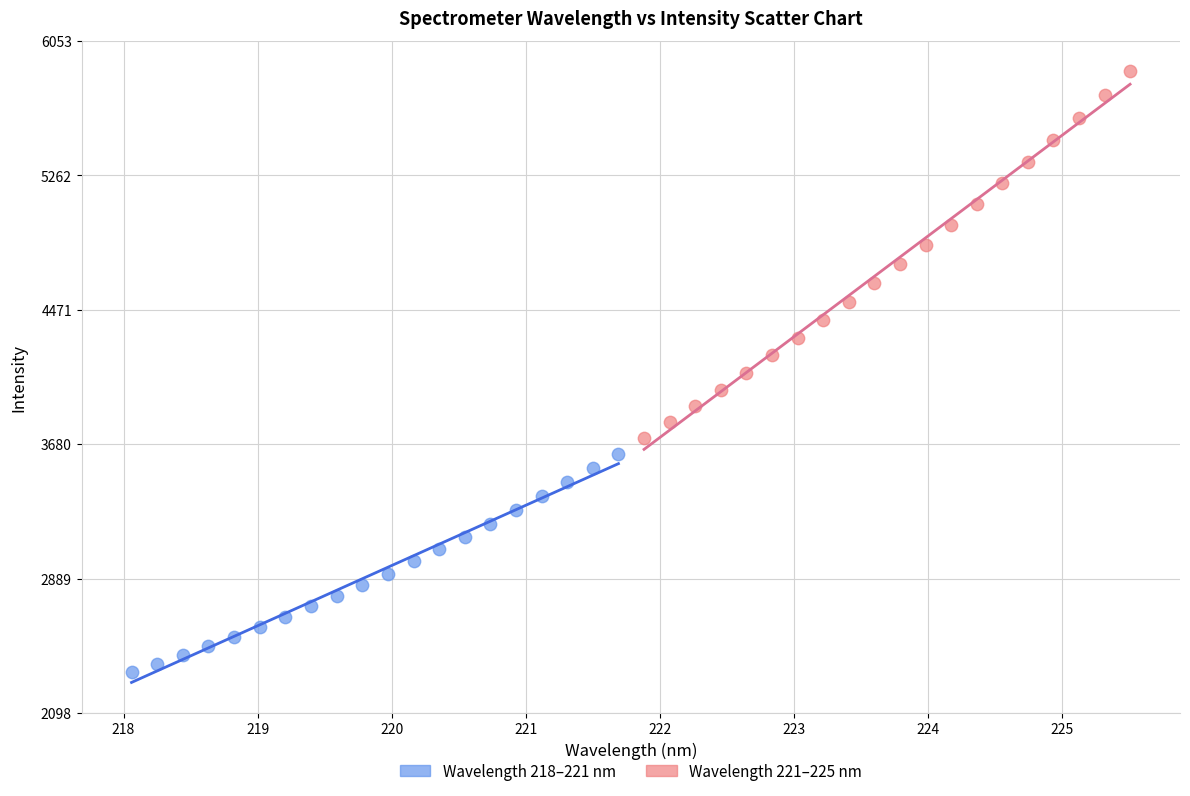

Which series has the largest Y range (max minus min)?

Wavelength 221–225 nm